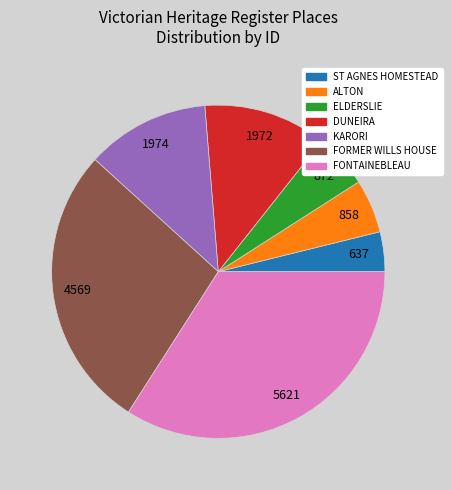

The ALTON slice represents 5% of the pie. True or false?

True